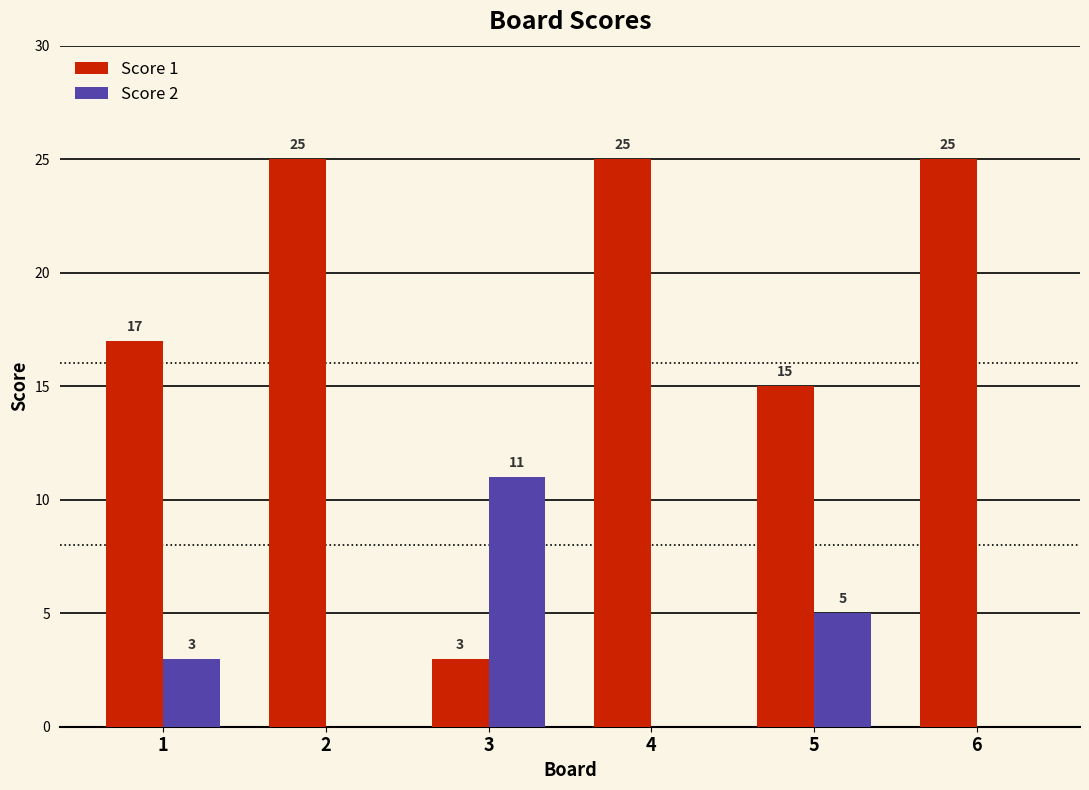

What is the greatest value displayed?

25